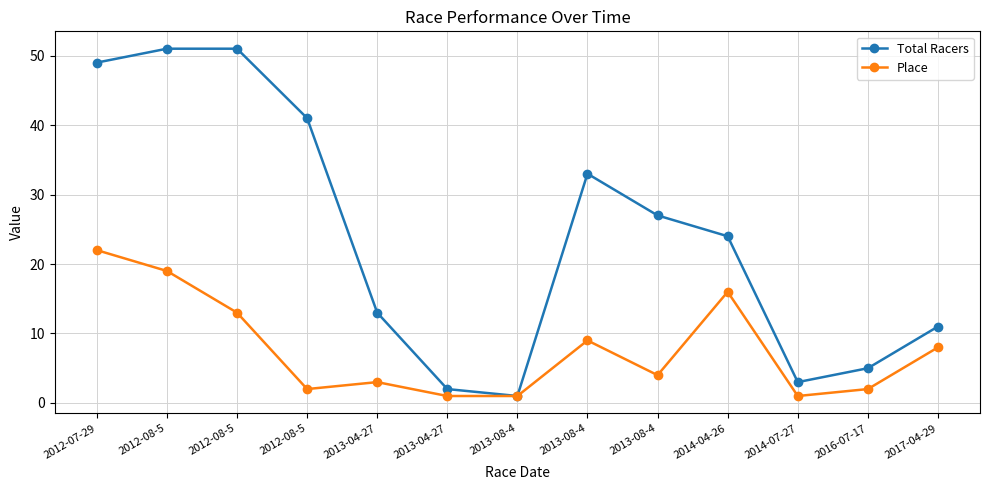

How many values in the Total Racers series are below 24?

6